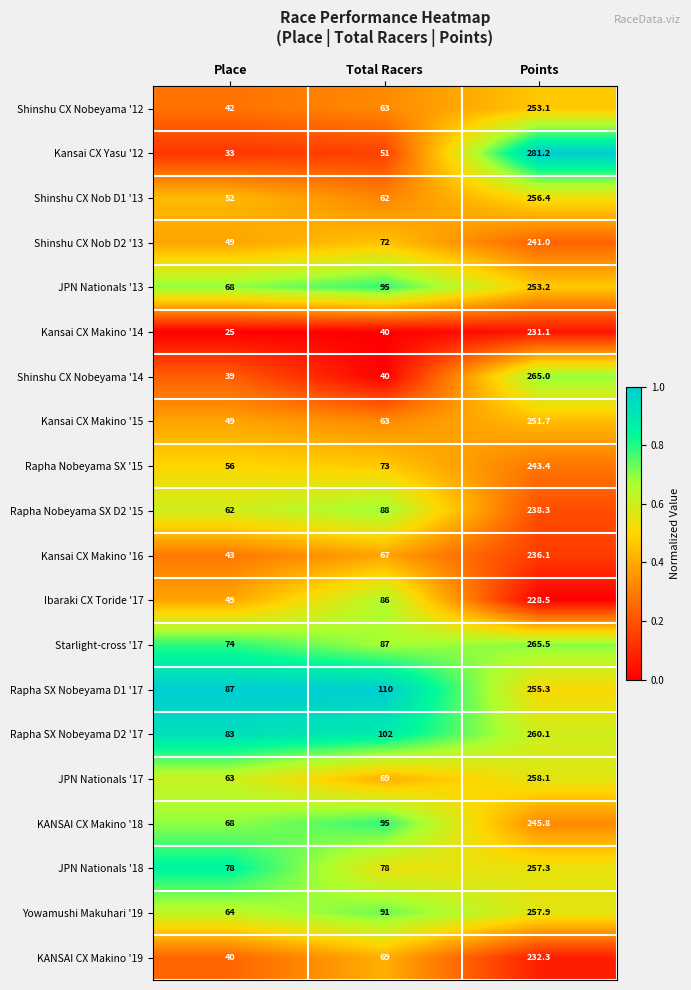

True or false: Kansai CX Makino '14 has a value of 403.2 at Points.

False